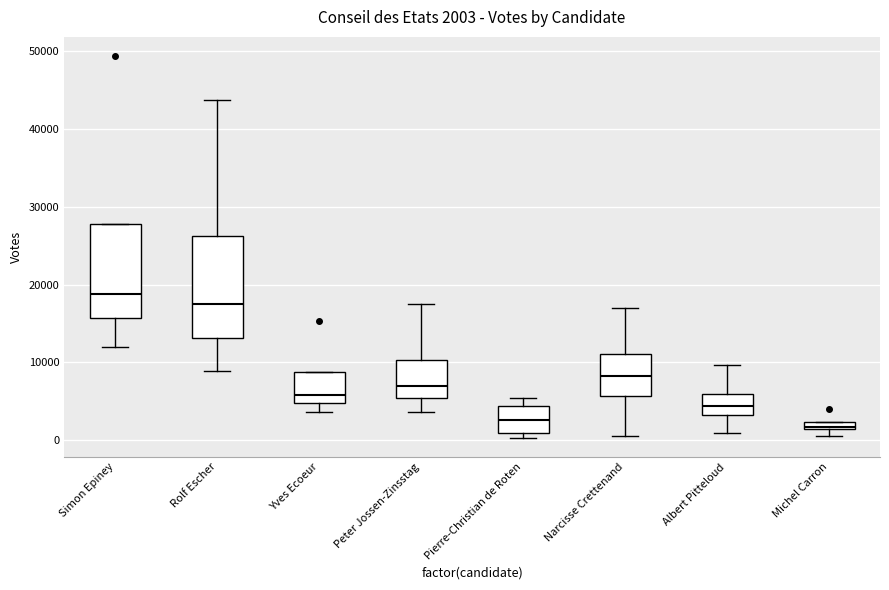

Which box is the tallest, from its lower edge to its upper edge?

Rolf Escher